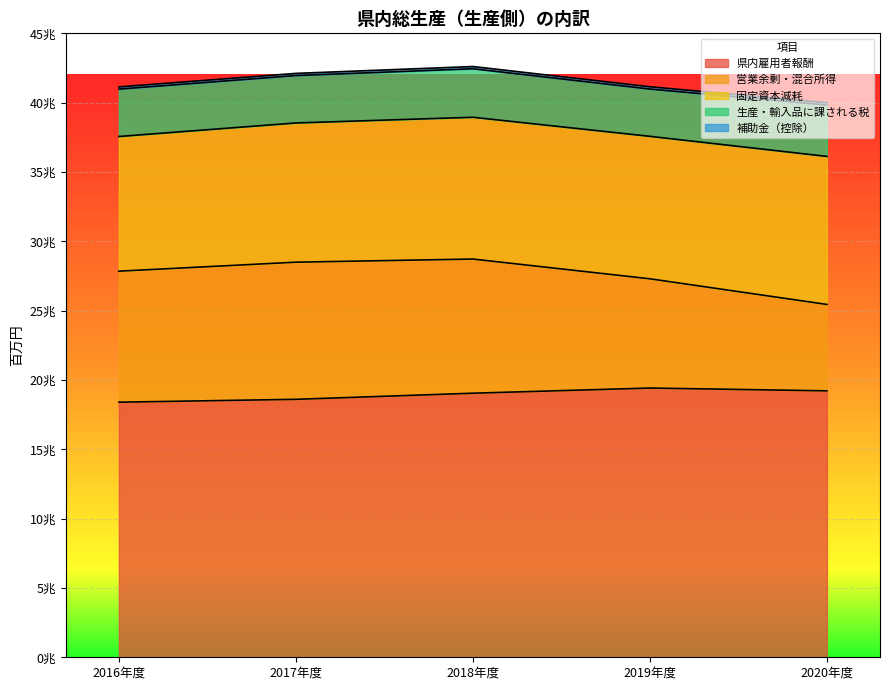

Which series changed the most between 2017年度 and 2019年度?

営業余剰・混合所得